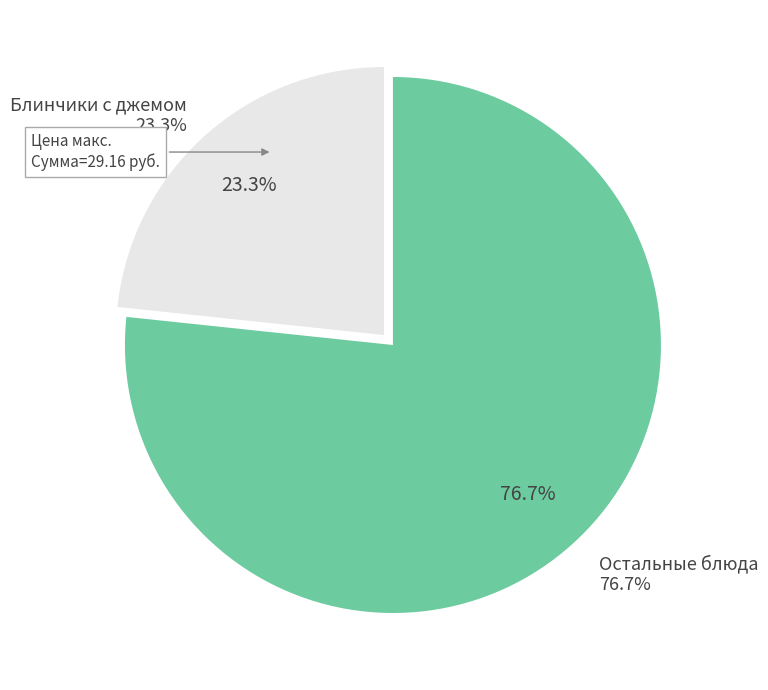

Combined, what portion of the pie is Йогурт and Батон нарезной?

21.7%